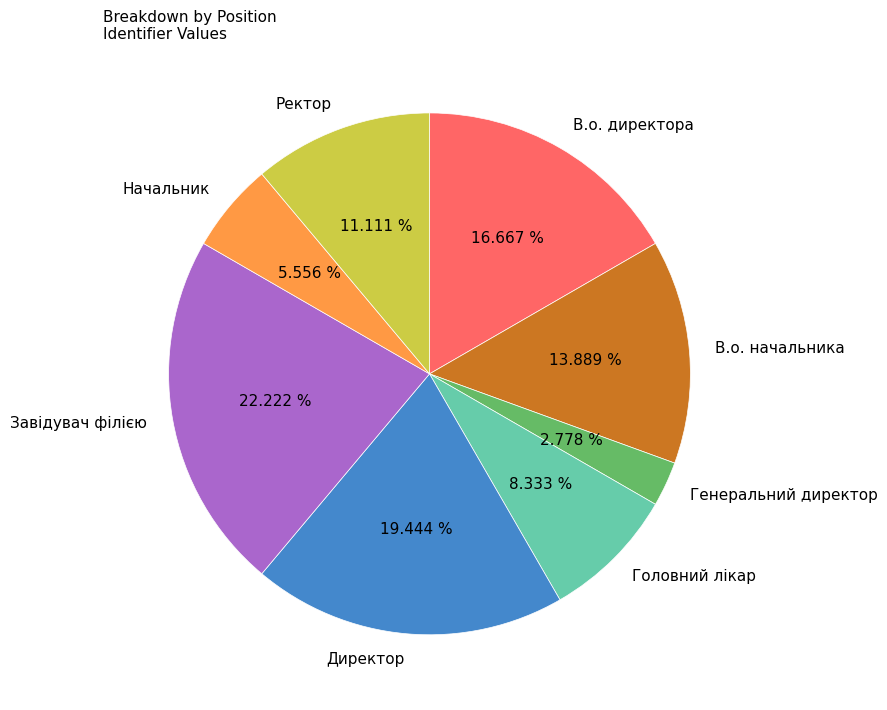

What is the total percentage of Генеральний директор and Ректор?

13.9%